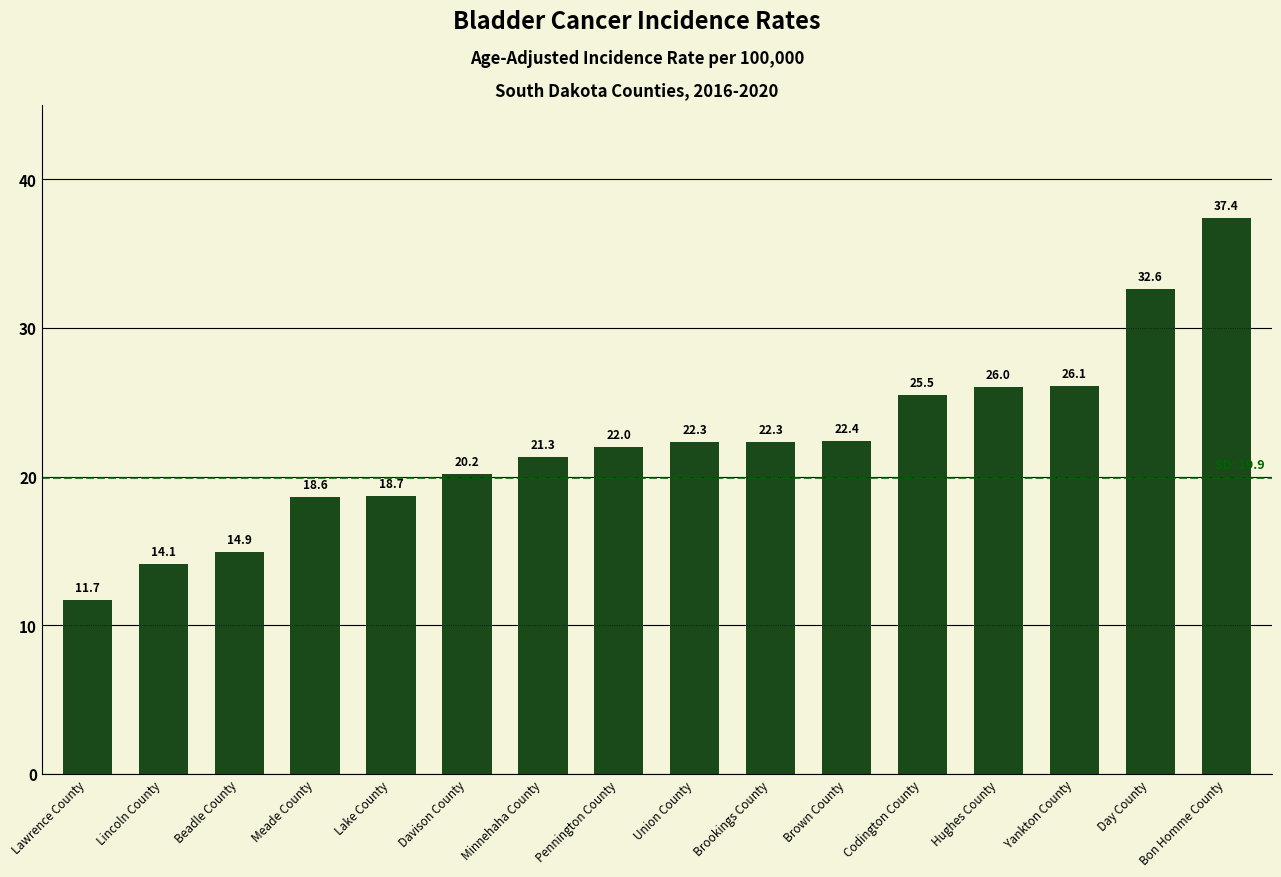

How many bars are there in total?

16